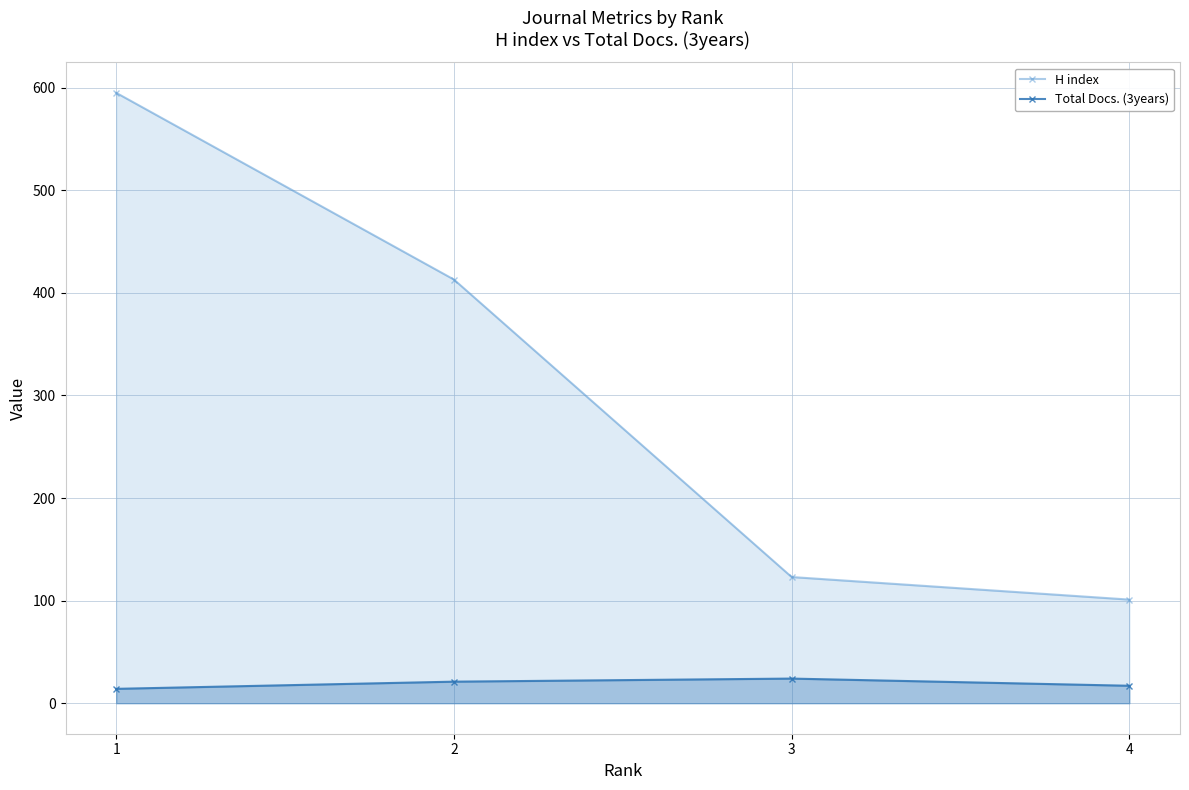

What is the total value across all series at 1?

609